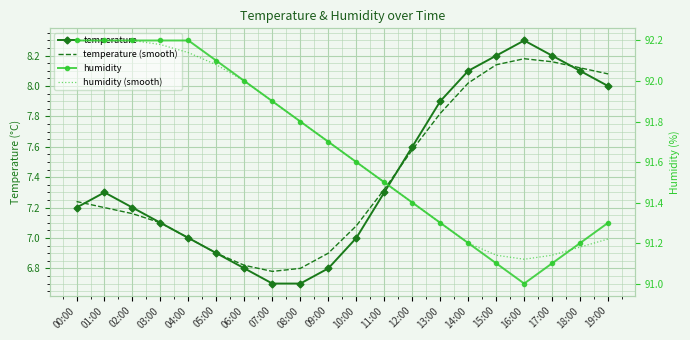

Reading left to right, transcribe all the data shown in this chart.

temperature: 00:00=7.2	01:00=7.3	02:00=7.2	03:00=7.1	04:00=7.0	05:00=6.9	06:00=6.8	07:00=6.7	08:00=6.7	09:00=6.8	10:00=7.0	11:00=7.3	12:00=7.6	13:00=7.9	14:00=8.1	15:00=8.2	16:00=8.3	17:00=8.2	18:00=8.1	19:00=8.0
temperature (smooth): 00:00=7.2	01:00=7.2	02:00=7.2	03:00=7.1	04:00=7.0	05:00=6.9	06:00=6.8	07:00=6.8	08:00=6.8	09:00=6.9	10:00=7.1	11:00=7.3	12:00=7.6	13:00=7.8	14:00=8.0	15:00=8.1	16:00=8.2	17:00=8.2	18:00=8.1	19:00=8.1
humidity: 00:00=92.2	01:00=92.2	02:00=92.2	03:00=92.2	04:00=92.2	05:00=92.1	06:00=92.0	07:00=91.9	08:00=91.8	09:00=91.7	10:00=91.6	11:00=91.5	12:00=91.4	13:00=91.3	14:00=91.2	15:00=91.1	16:00=91.0	17:00=91.1	18:00=91.2	19:00=91.3
humidity (smooth): 00:00=92.2	01:00=92.2	02:00=92.2	03:00=92.2	04:00=92.1	05:00=92.1	06:00=92.0	07:00=91.9	08:00=91.8	09:00=91.7	10:00=91.6	11:00=91.5	12:00=91.4	13:00=91.3	14:00=91.2	15:00=91.1	16:00=91.1	17:00=91.1	18:00=91.2	19:00=91.2